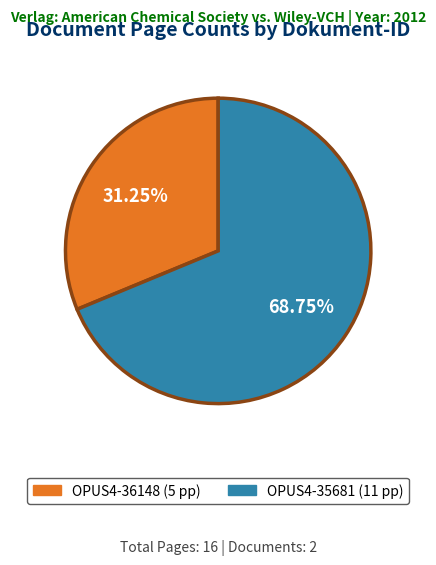

Is it true that OPUS4-36148 is 31% of the pie?

True